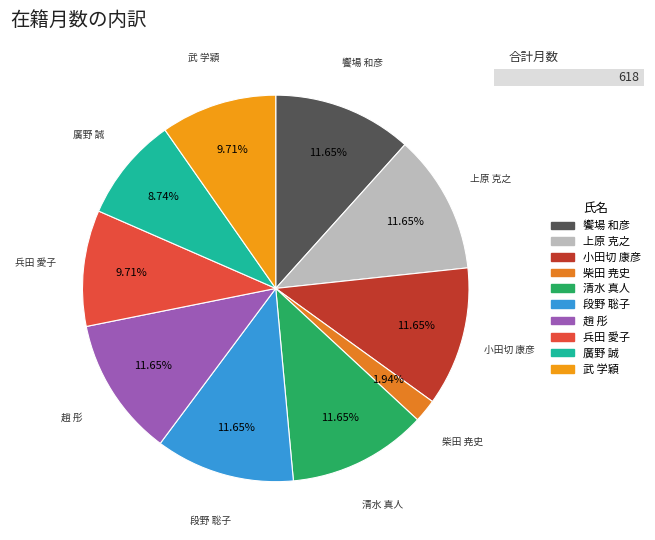

Count the number of slices in the pie.

10